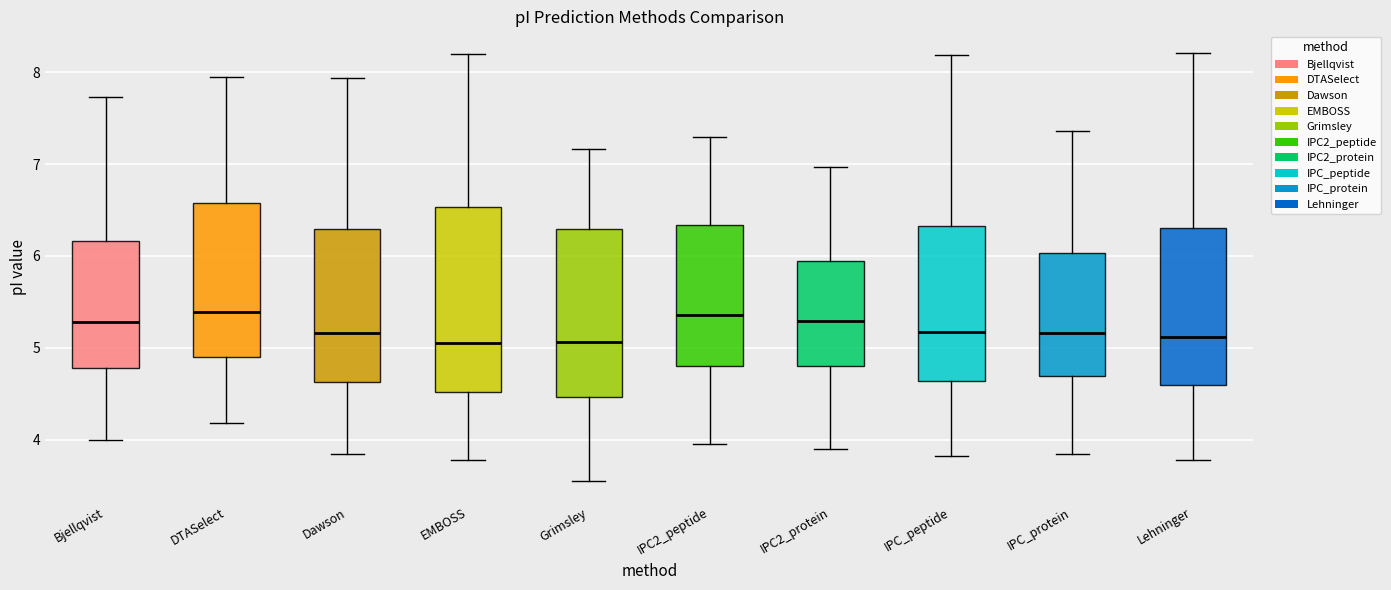

Reading left to right, transcribe this box plot: for each box, give where its median line is, the range the box spans, and where its two whiskers end, as read against the y-axis. The values are not printed on the chart, so give them approximately, as read against the axis.

Bjellqvist: median 5.3, box 4.8 to 6.2, whiskers 4.0 to 7.7
DTASelect: median 5.4, box 4.9 to 6.6, whiskers 4.2 to 8.0
Dawson: median 5.2, box 4.6 to 6.3, whiskers 3.8 to 7.9
EMBOSS: median 5.0, box 4.5 to 6.5, whiskers 3.8 to 8.2
Grimsley: median 5.1, box 4.5 to 6.3, whiskers 3.6 to 7.2
IPC2_peptide: median 5.4, box 4.8 to 6.3, whiskers 3.9 to 7.3
IPC2_protein: median 5.3, box 4.8 to 5.9, whiskers 3.9 to 7.0
IPC_peptide: median 5.2, box 4.6 to 6.3, whiskers 3.8 to 8.2
IPC_protein: median 5.2, box 4.7 to 6.0, whiskers 3.8 to 7.4
Lehninger: median 5.1, box 4.6 to 6.3, whiskers 3.8 to 8.2